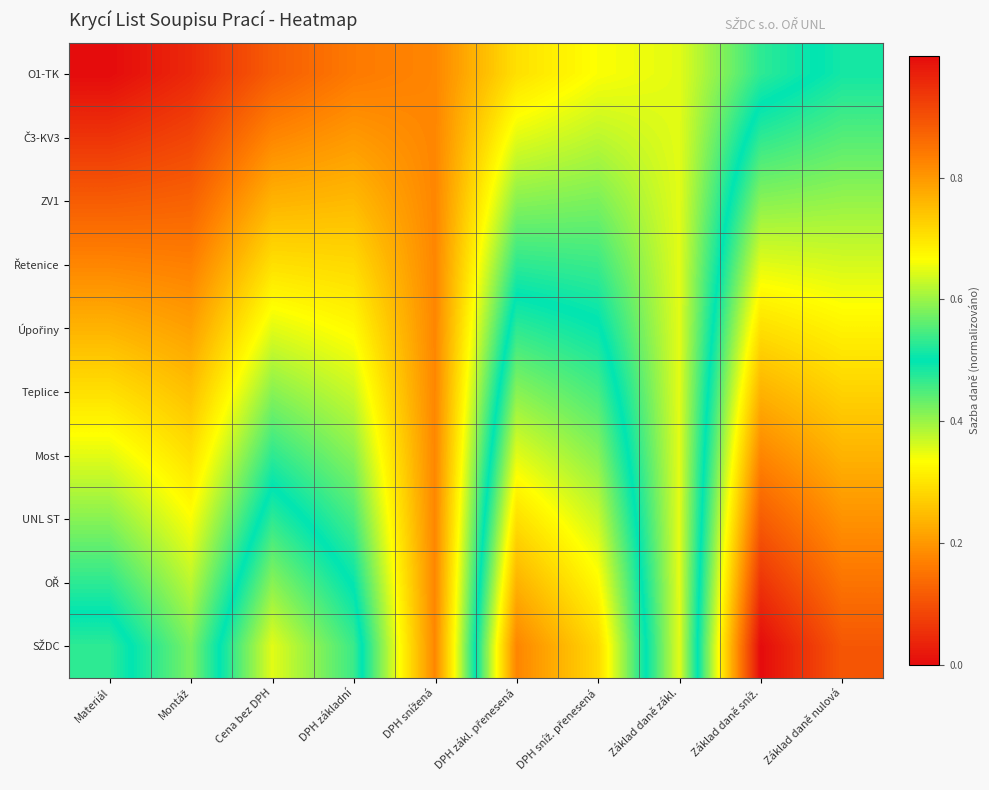

Which series has the widest spread of values?

SŽDC